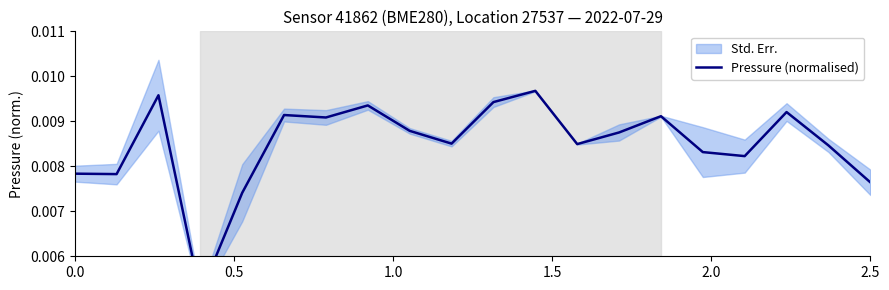

Is it true that the value at 12 is 0.0?

False